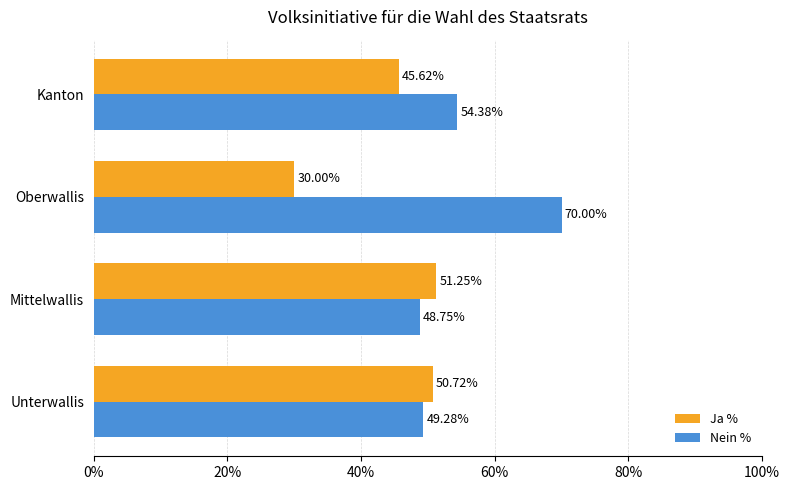

At how many categories does at least one series exceed 51?

3